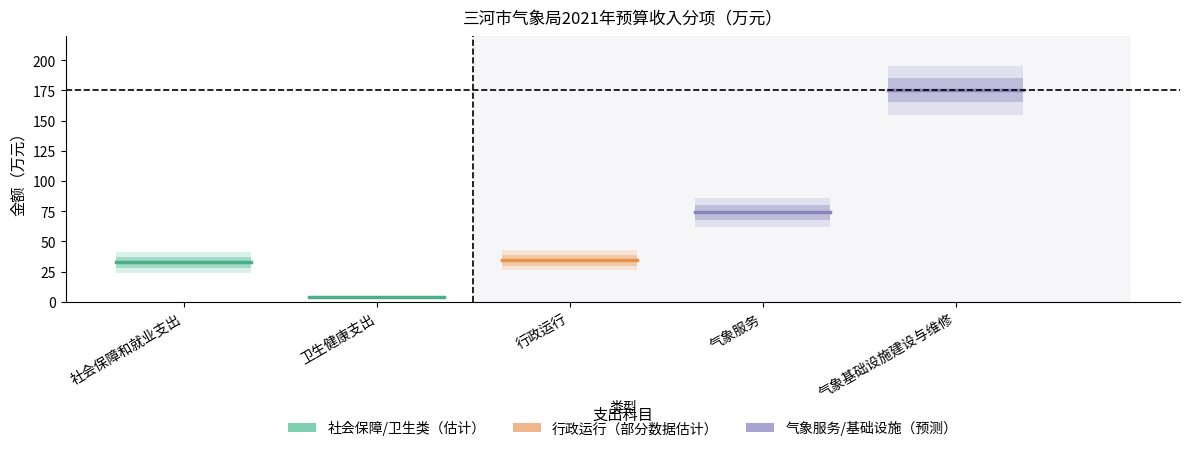

Does the chart display data point markers on the line(s)?

No